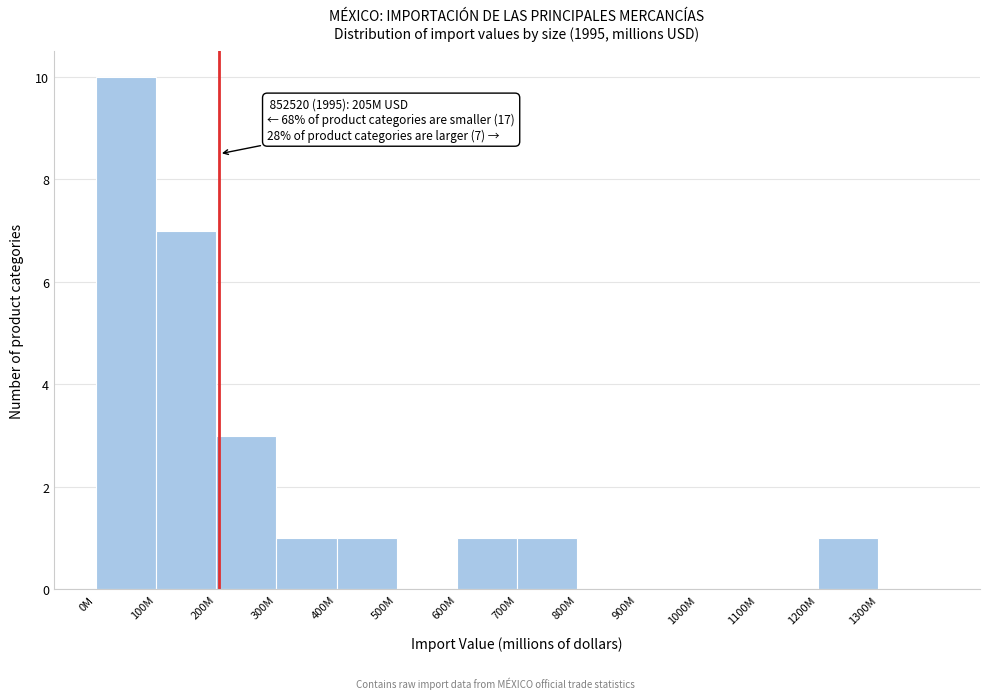

Reading right to left, list all the values displayed in this chart.

1300M=0	1200M=1	1100M=0	1000M=0	900M=0	800M=0	700M=1	600M=1	500M=0	400M=1	300M=1	200M=3	100M=7	0M=10